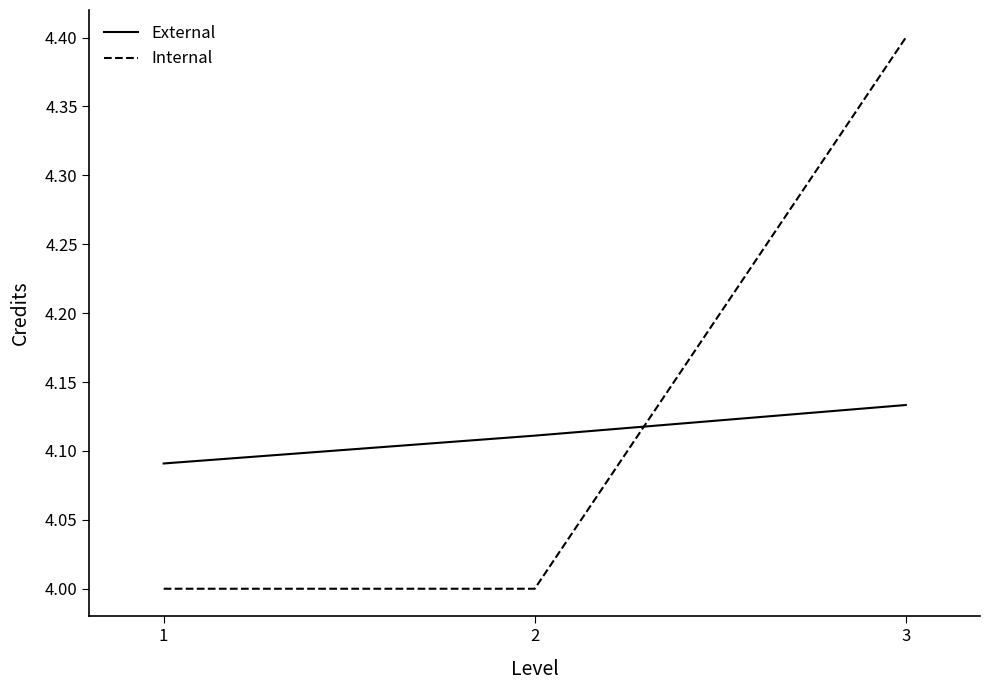

The External series shows 1.8 at 1. True or false?

False